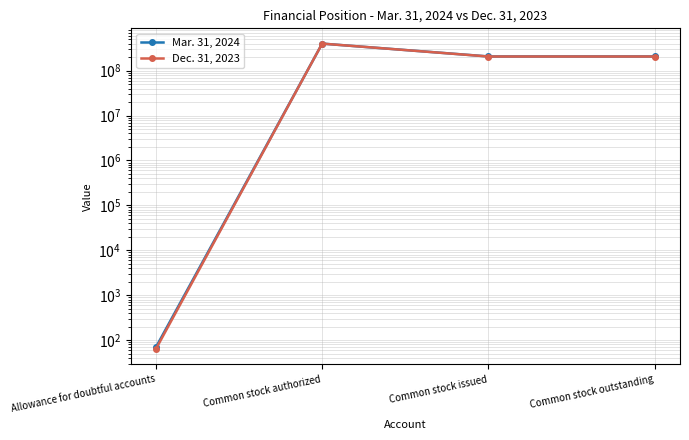

What is the value of the Mar. 31, 2024 point at the 1st from the left?

69